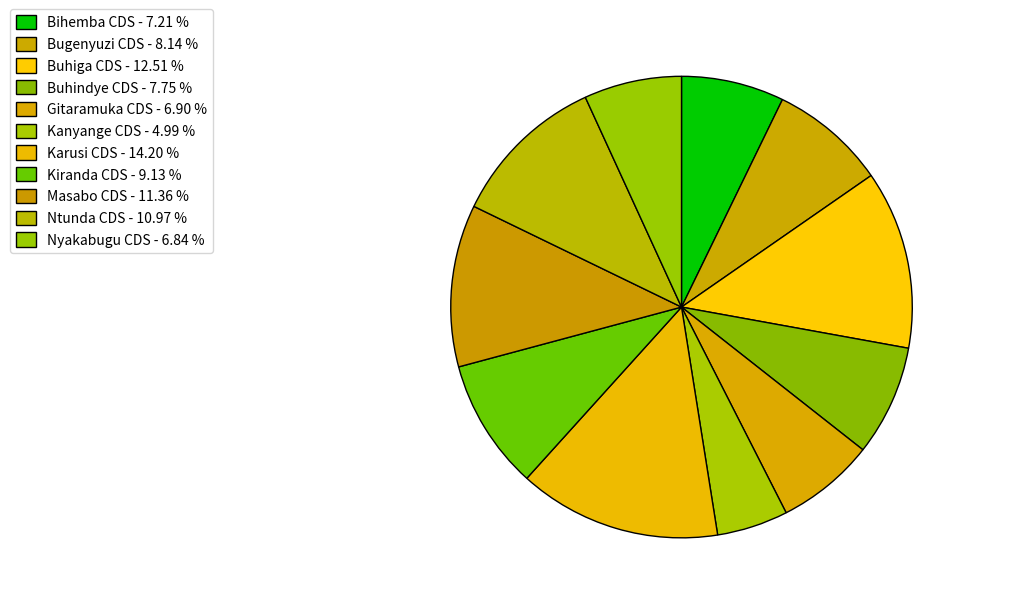

Is there a majority slice in this chart?

No